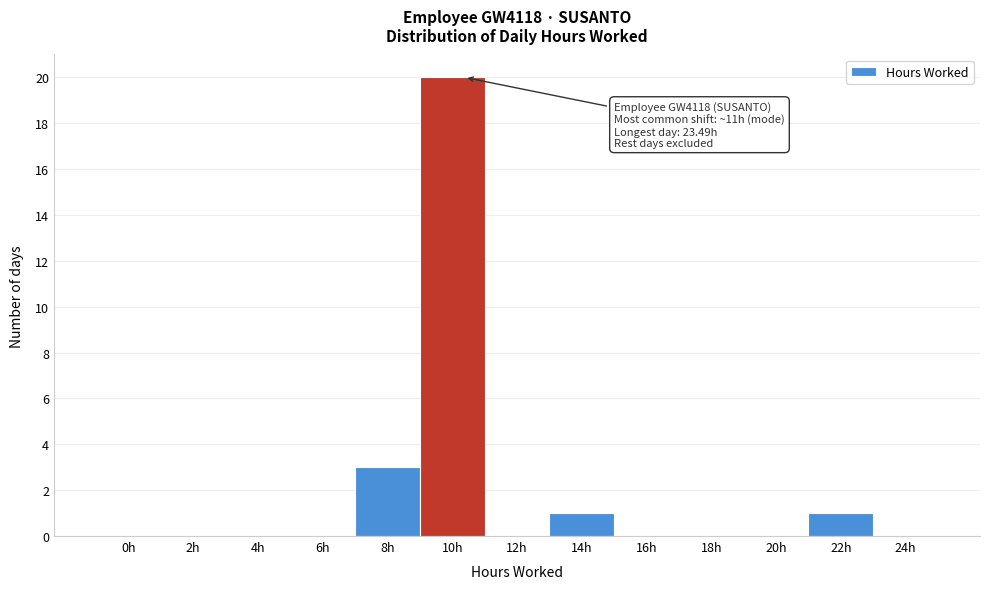

Reading left to right, list all the values displayed in this chart.

0h=0	2h=0	4h=0	6h=0	8h=3	10h=20	12h=0	14h=1	16h=0	18h=0	20h=0	22h=1	24h=0